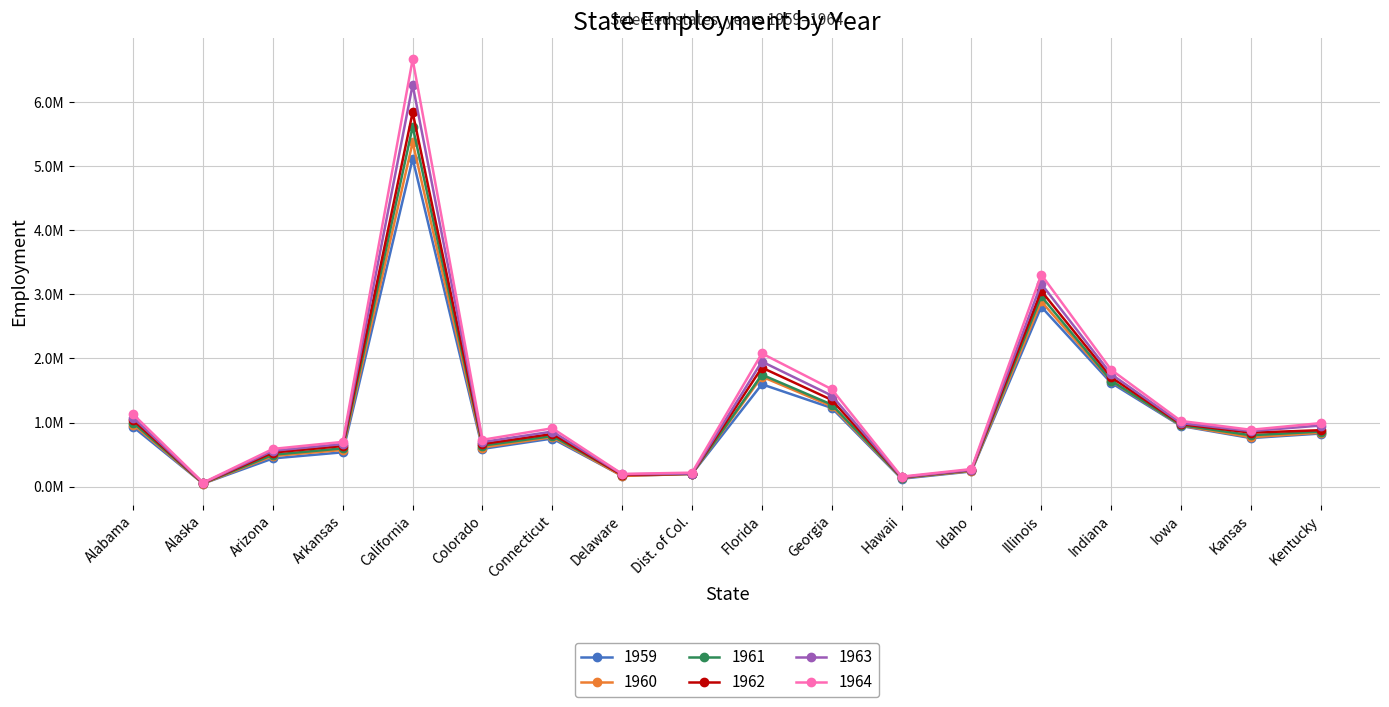

Where is 1964 nearest to the value 3?

Illinois